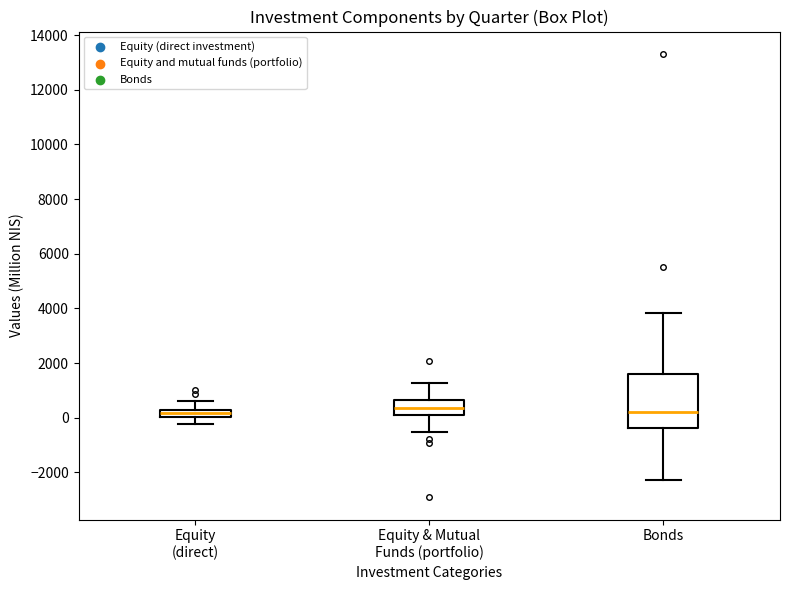

Comparing the boxes themselves (not the whiskers), which one is the tallest?

Bonds